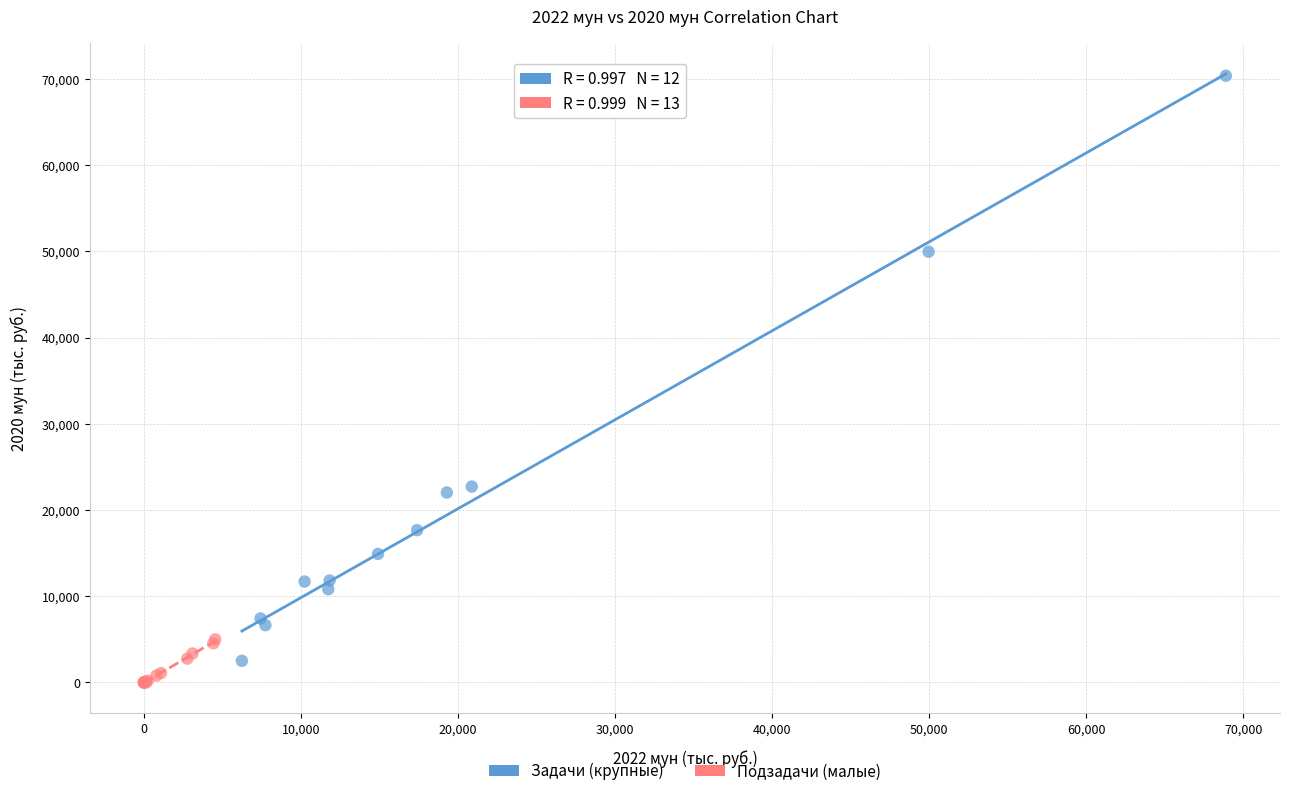

Which series has the largest Y range (max minus min)?

Задачи (крупные)